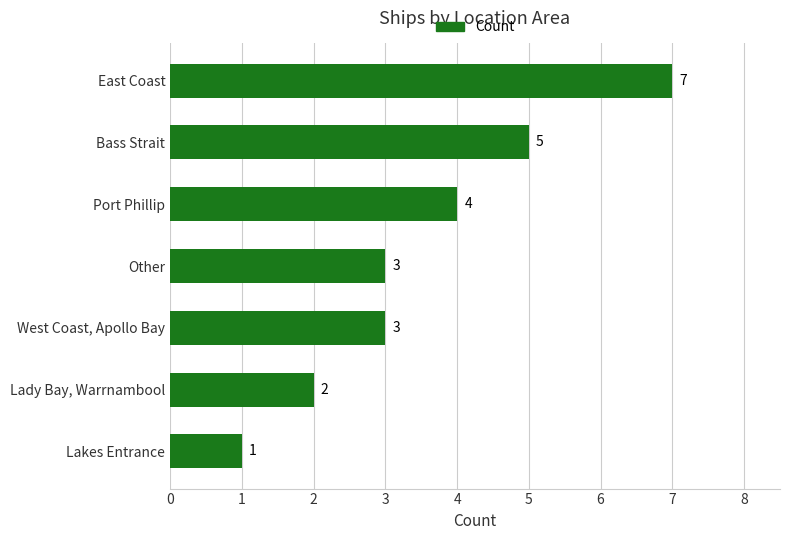

What is the greatest value displayed?

7